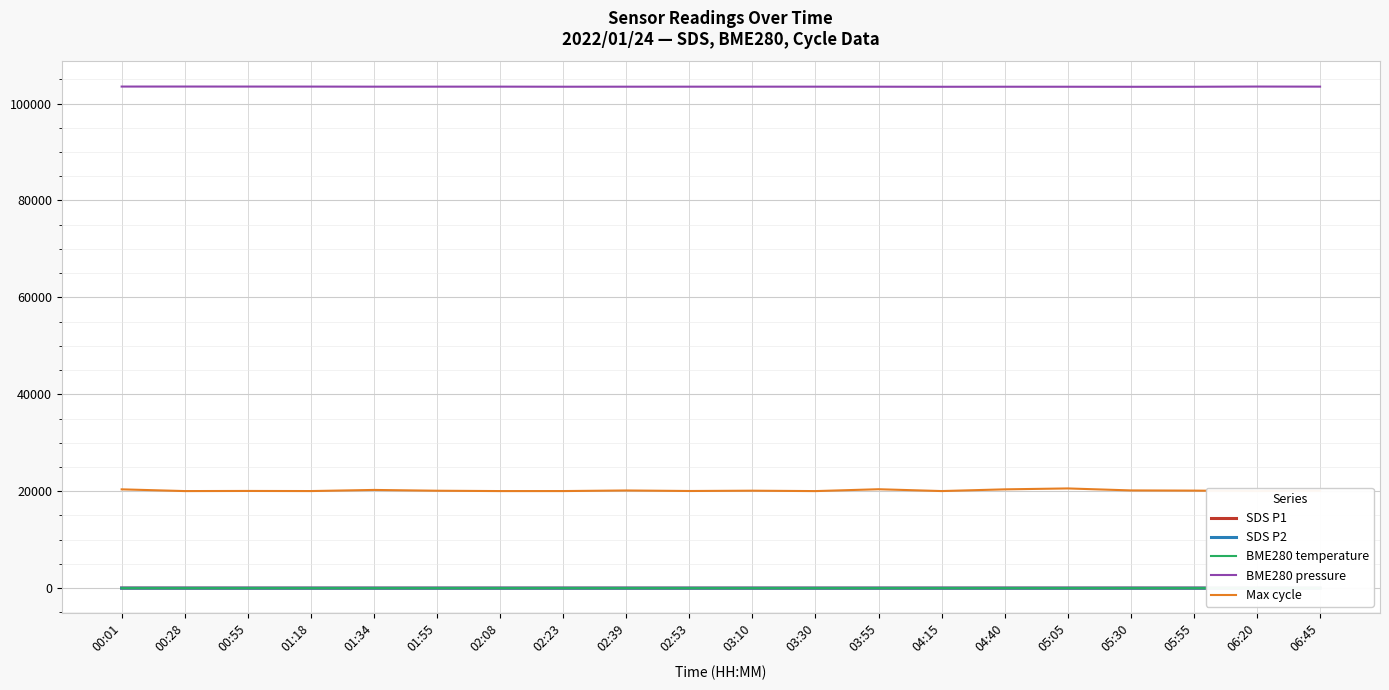

True or false: BME280 pressure and SDS P1 intersect in this chart.

False